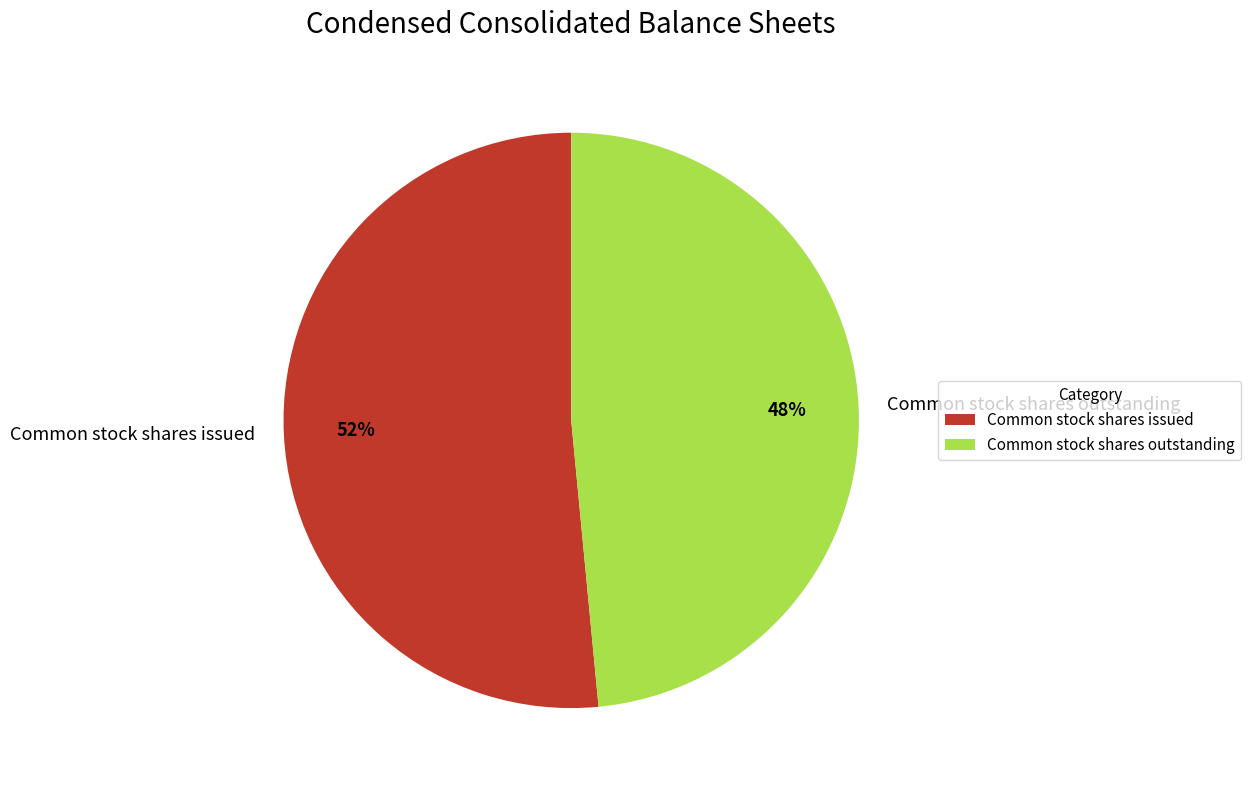

Approximately how many times larger is the value at Common stock shares issued compared to Common stock shares outstanding?

1.1